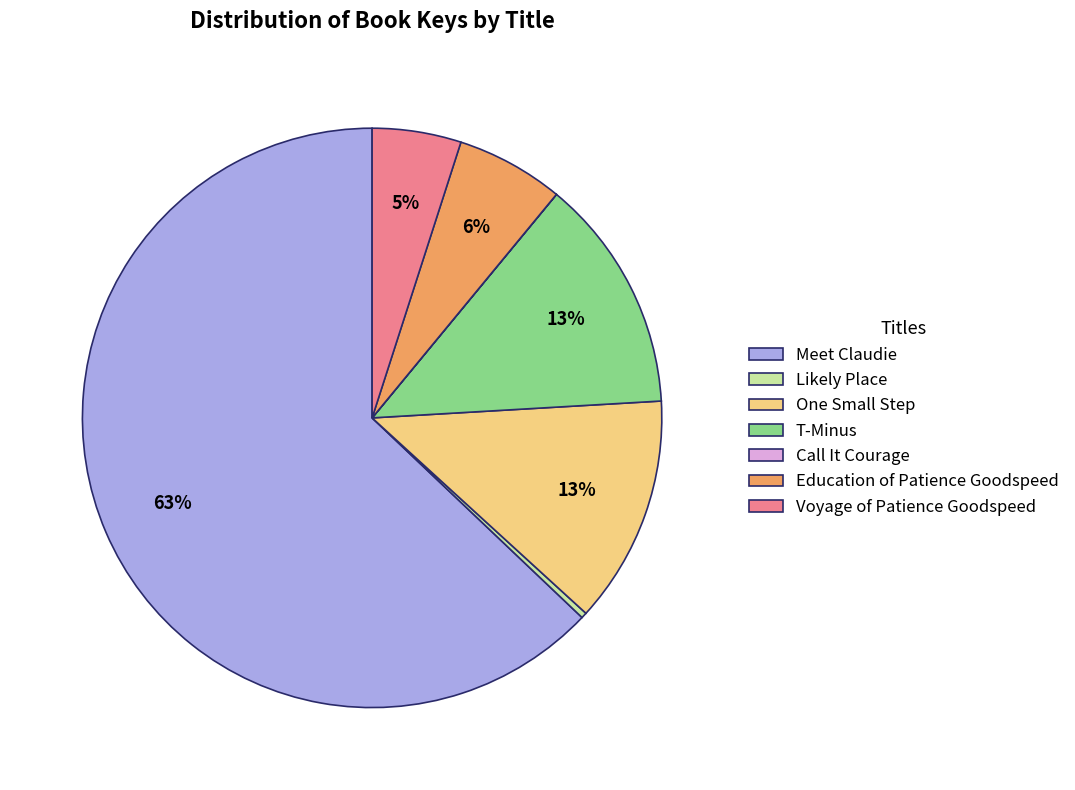

Is it true that One Small Step is 13% of the pie?

True